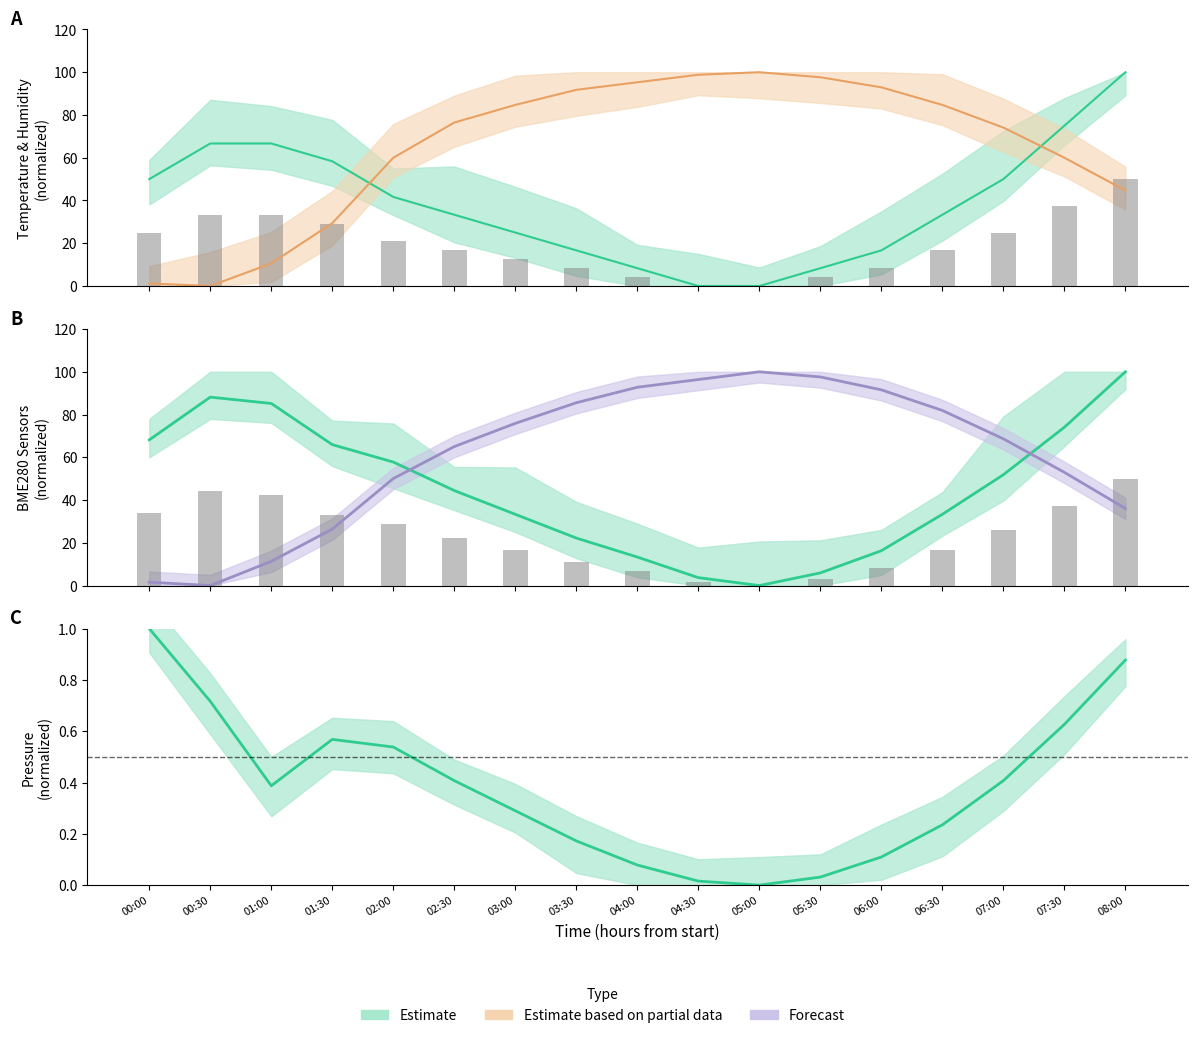

What value does the Temp series have at 02:30?

33.3